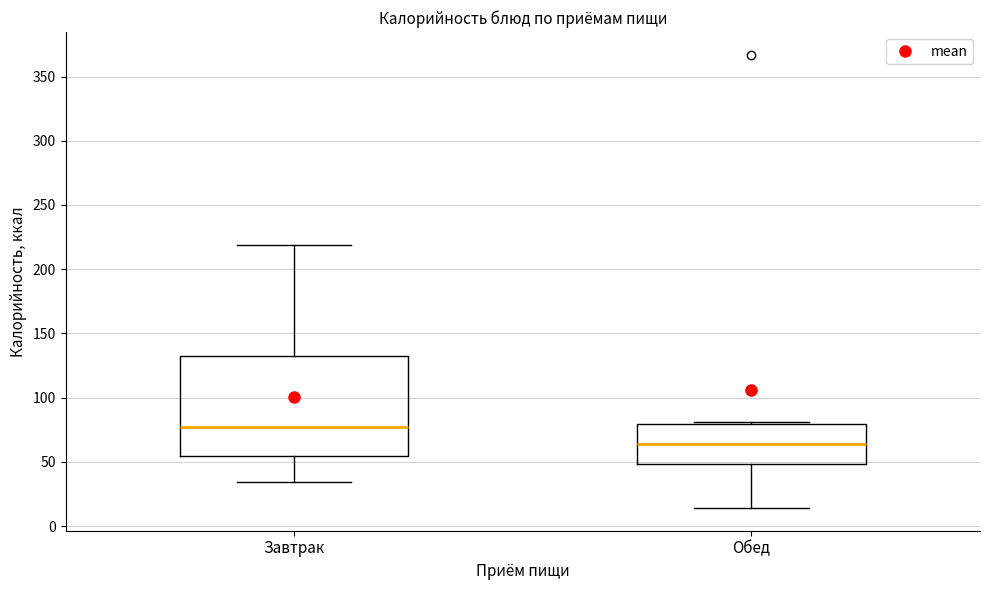

Which box has the highest median line?

Завтрак